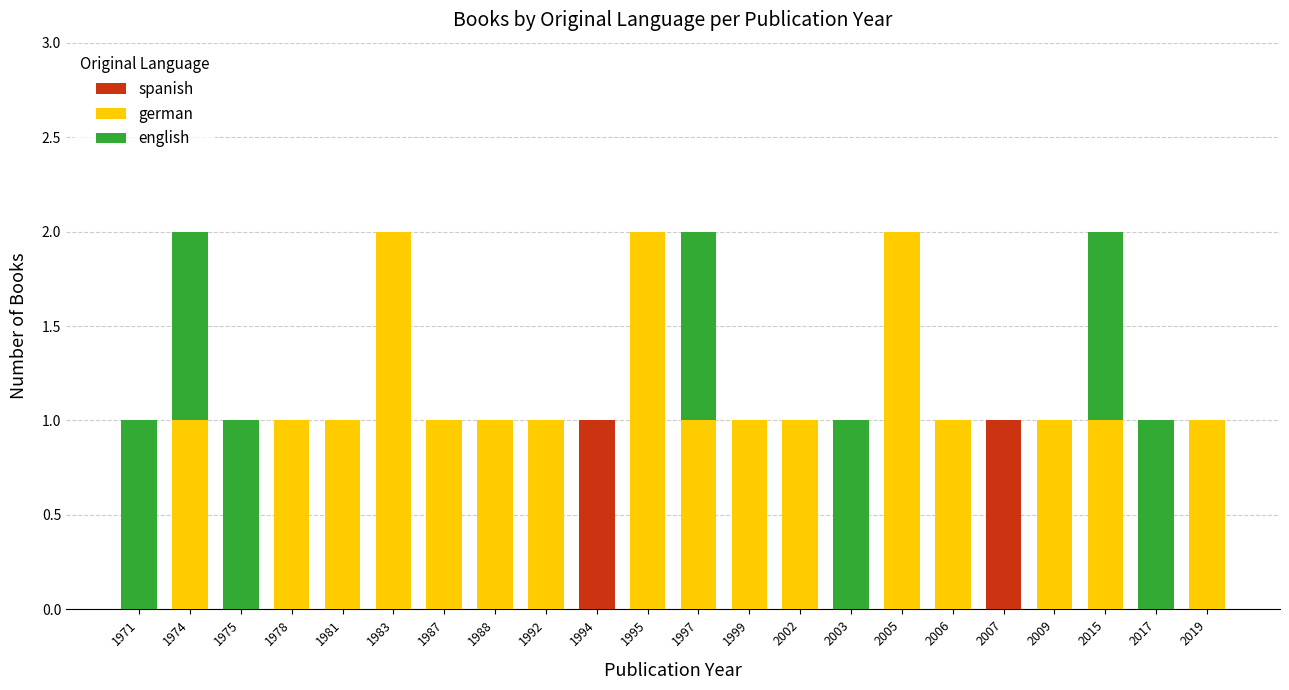

Are the bars horizontal?

No